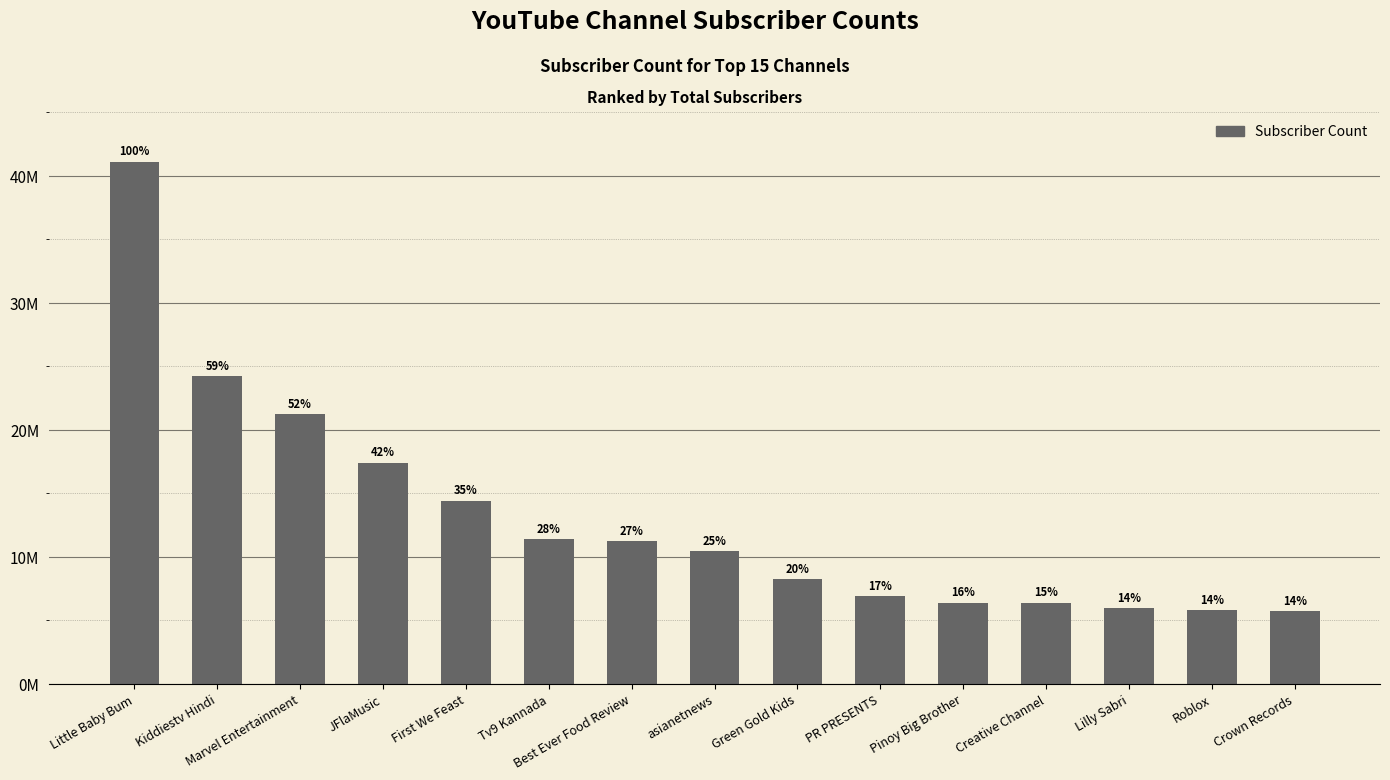

Are the bars grouped side by side (vs. stacked)?

No